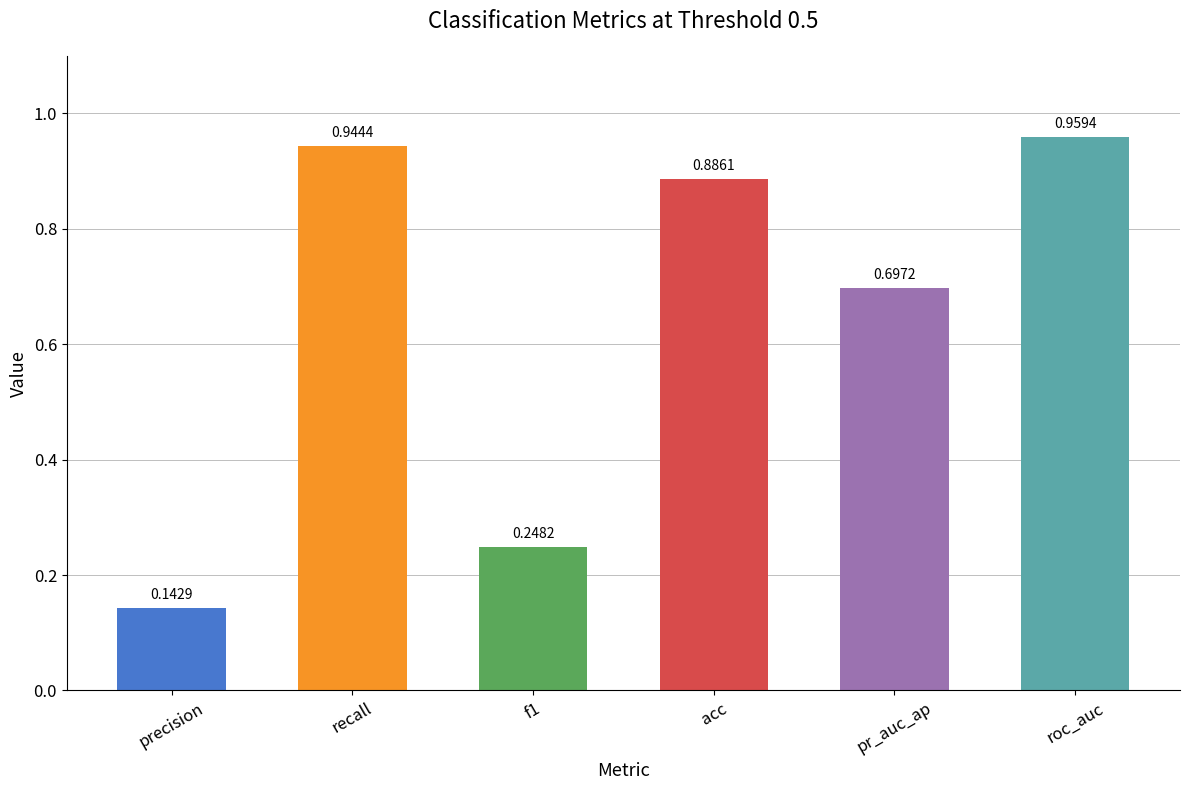

What is the sum of all values?

3.9